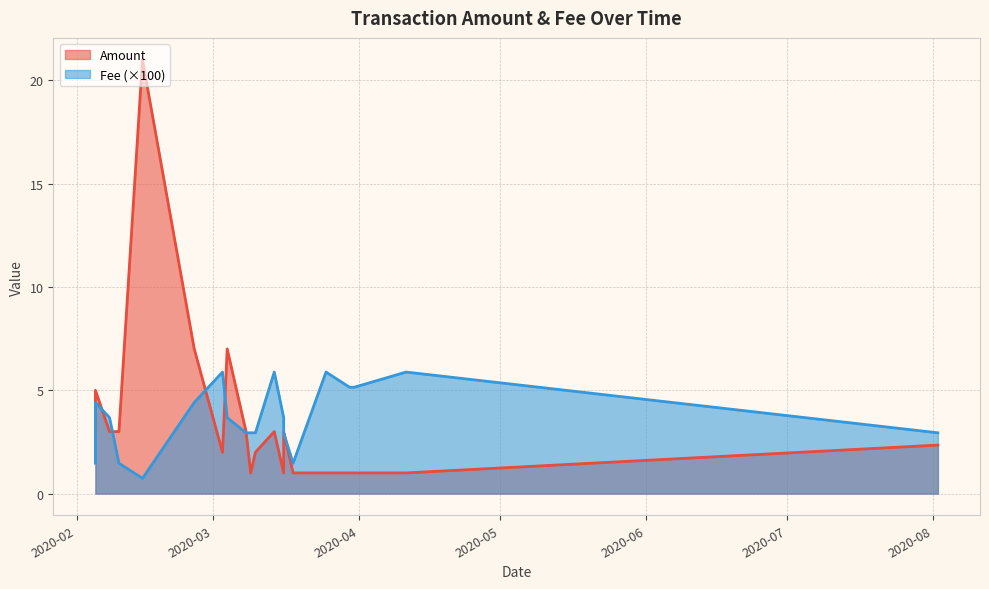

Which series has the largest range (max minus min)?

Amount